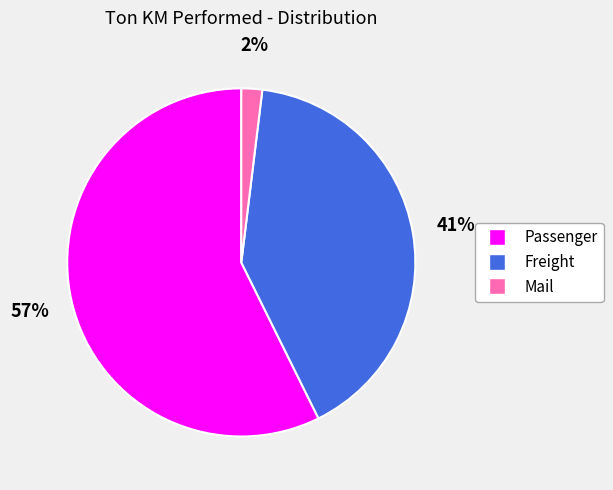

Is Passenger the majority of the pie?

Yes